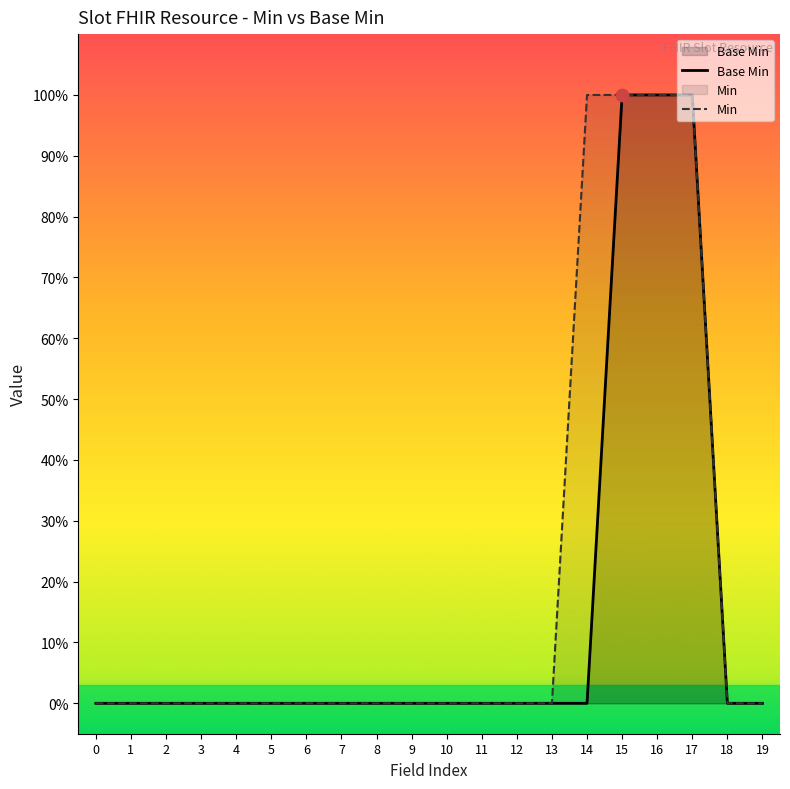

Which series contains the lowest Y value?

Base Min